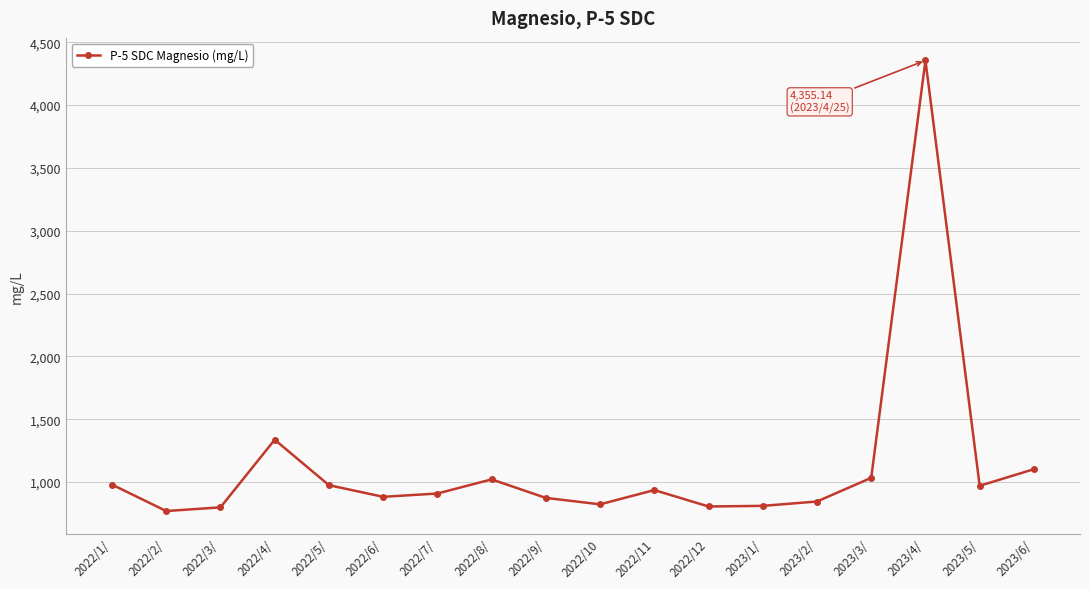

True or false: the data shows 418.5 at 2022/6/.

False